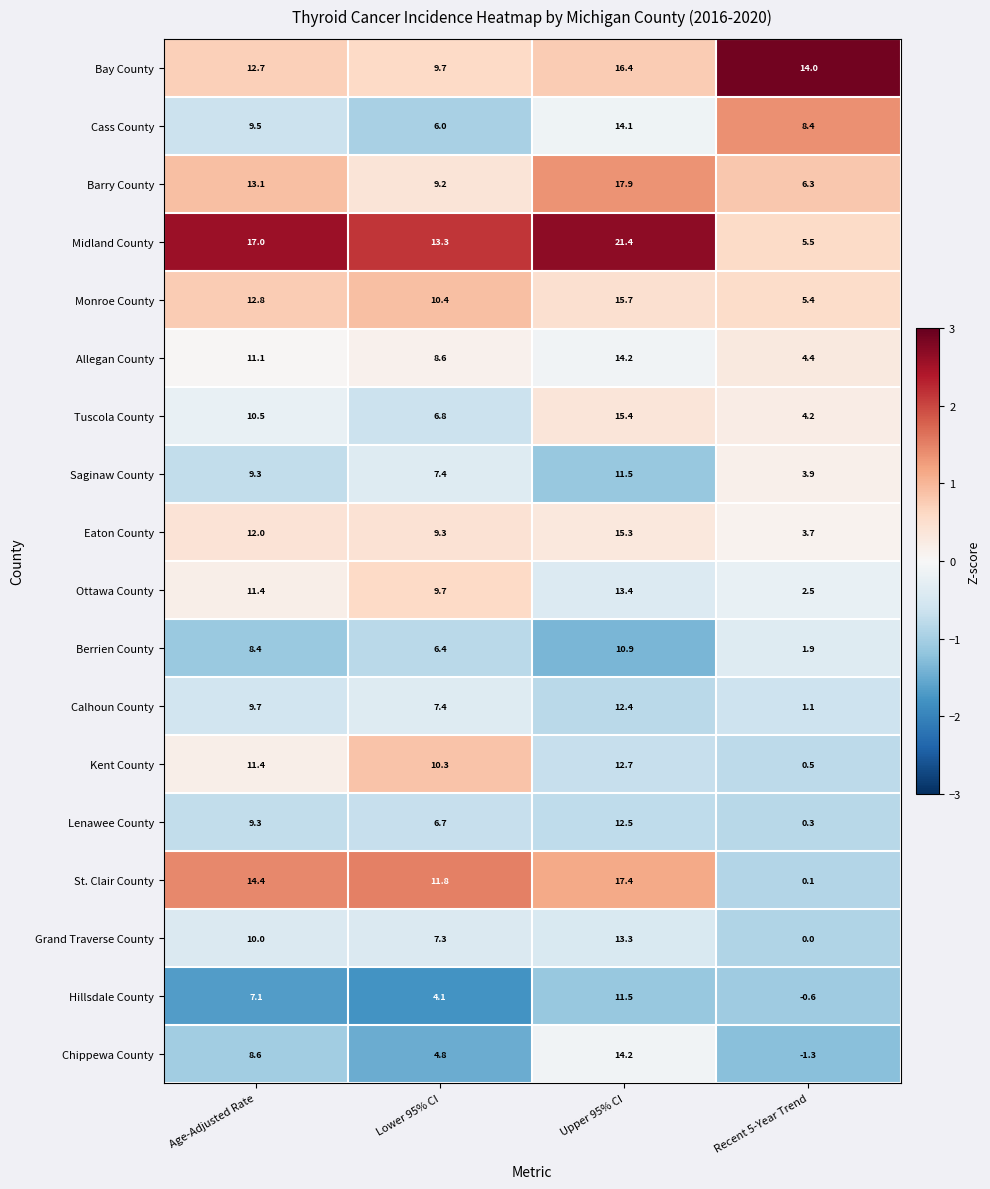

What is the highest value of the Hillsdale County series?

11.5